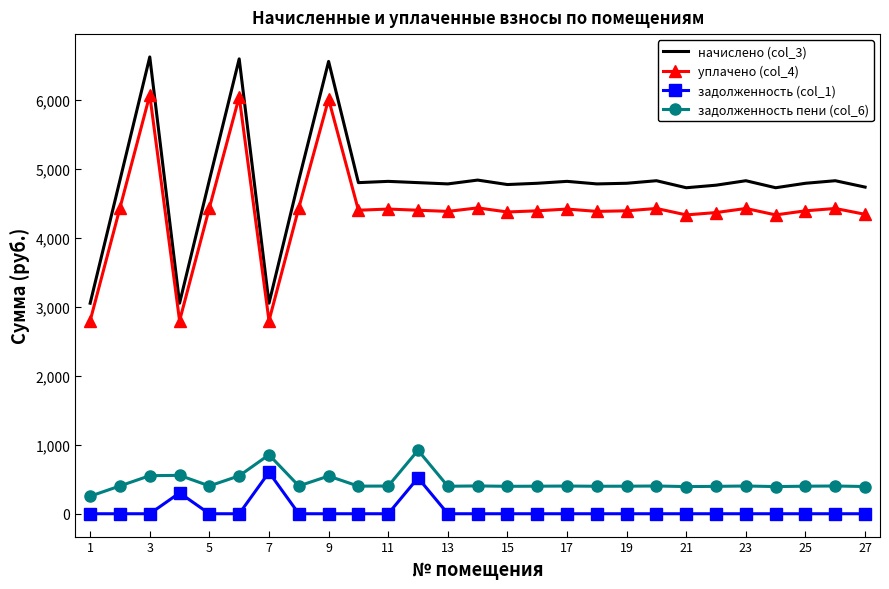

Which series has the widest spread of values?

начислено (col_3)